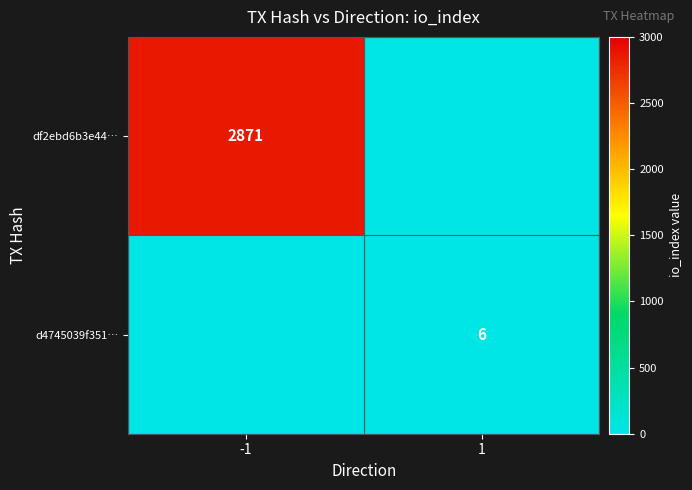

At which label does d4745039f351… reach its minimum?

-1